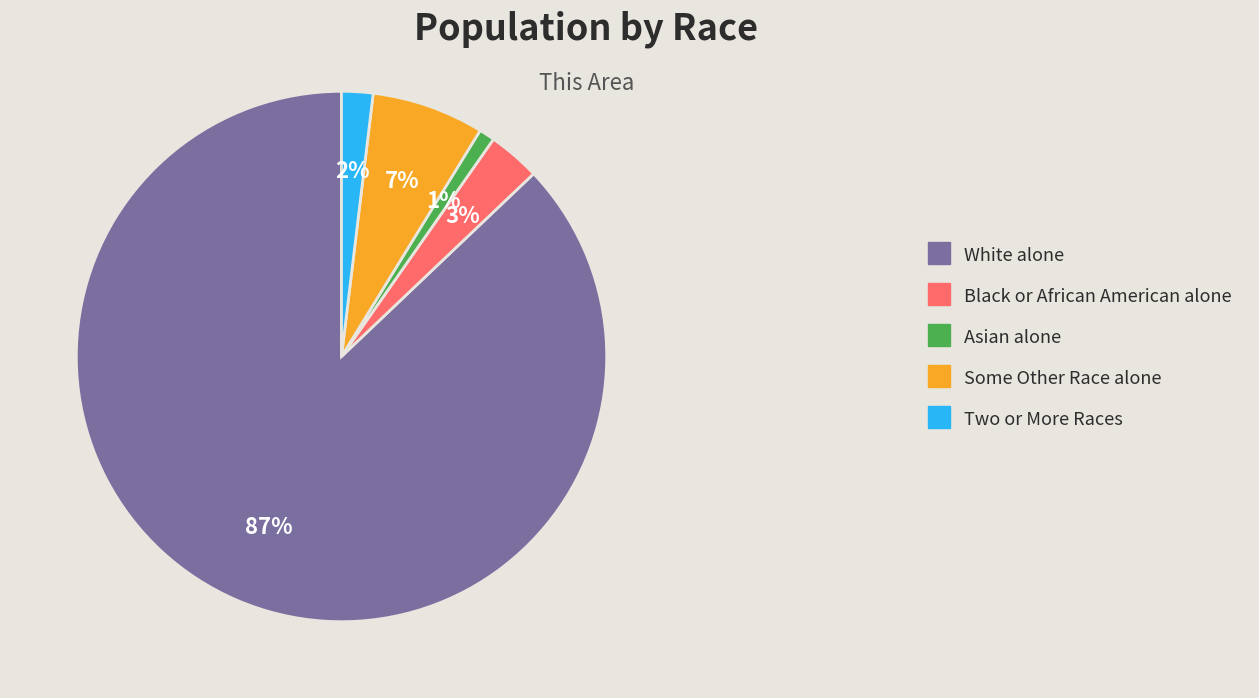

How many slices are in this pie chart?

5